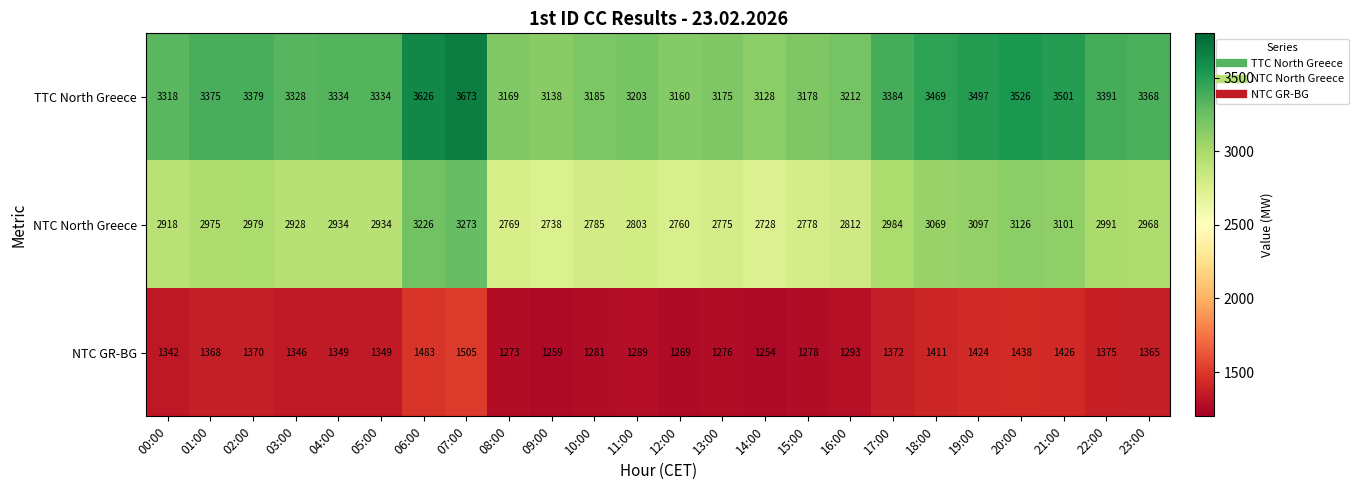

At which label is TTC North Greece closest to 3400?

22:00